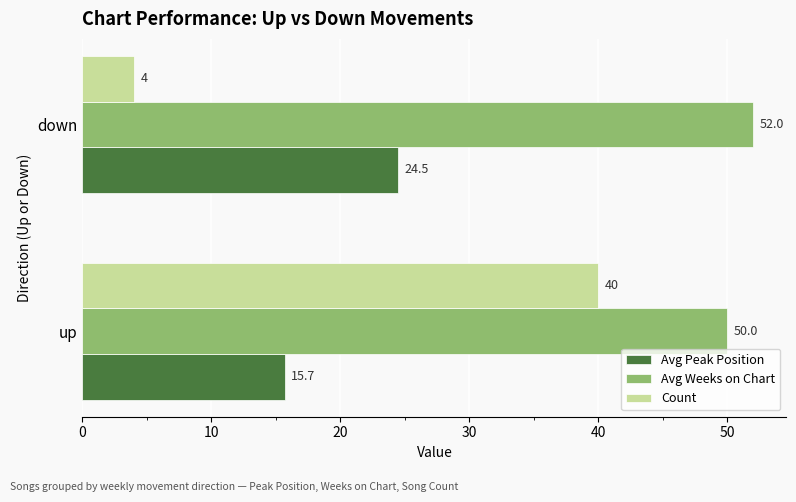

What is the minimum value shown in the chart?

4.0